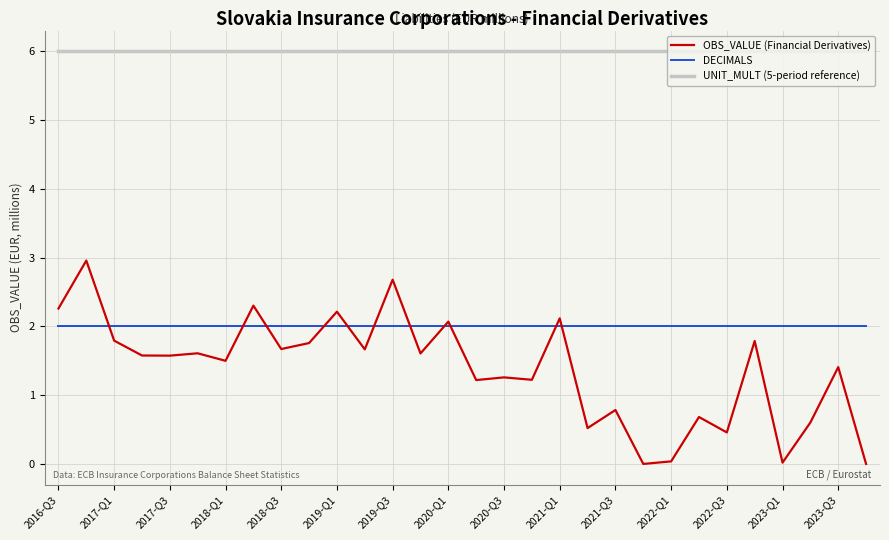

True or false: DECIMALS and UNIT_MULT (5-period reference) intersect in this chart.

False